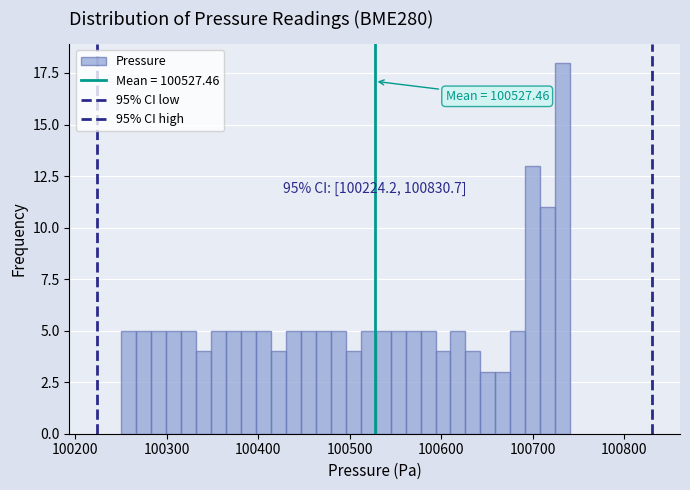

Around what value on the x-axis is the tallest bar? Give the approximate position of its centre, as read against the axis.

100730